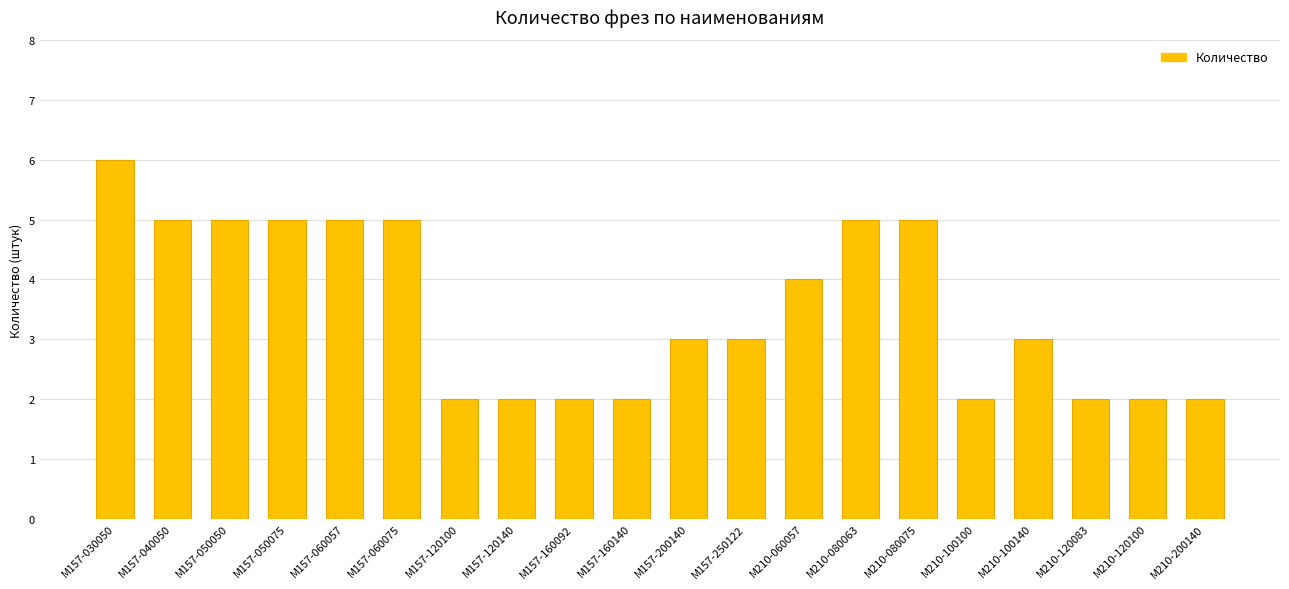

What is the average value?

4